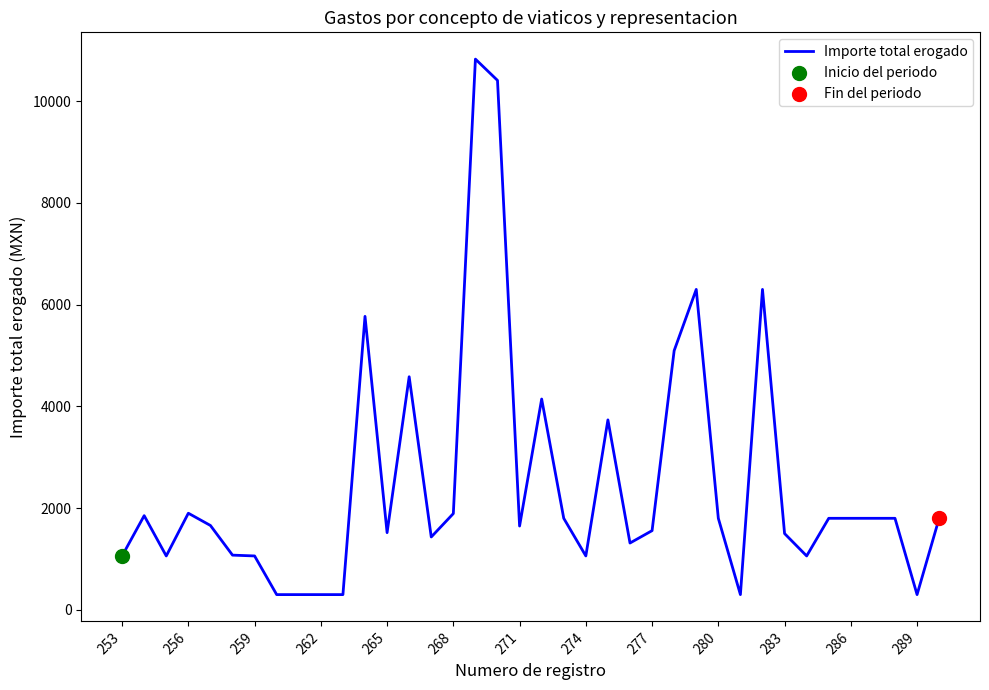

What is the difference between the maximum and minimum values?

10527.4